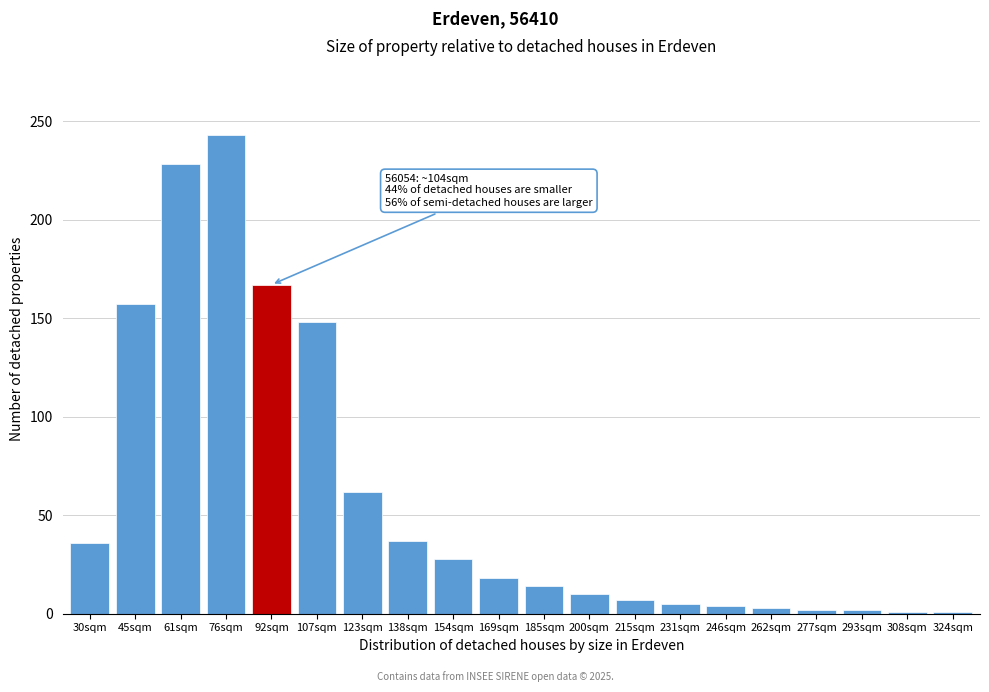

What is the label of the 1st bar from the right?

324sqm